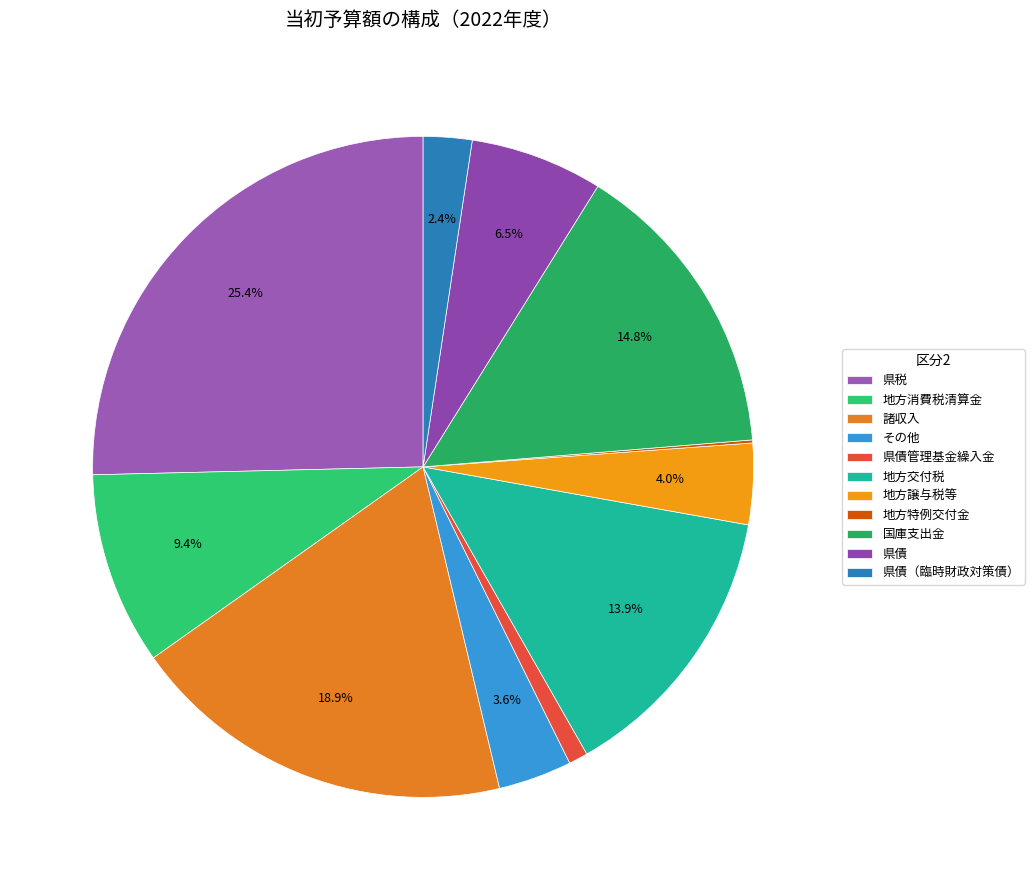

The 地方交付税 slice represents 14% of the pie. True or false?

True